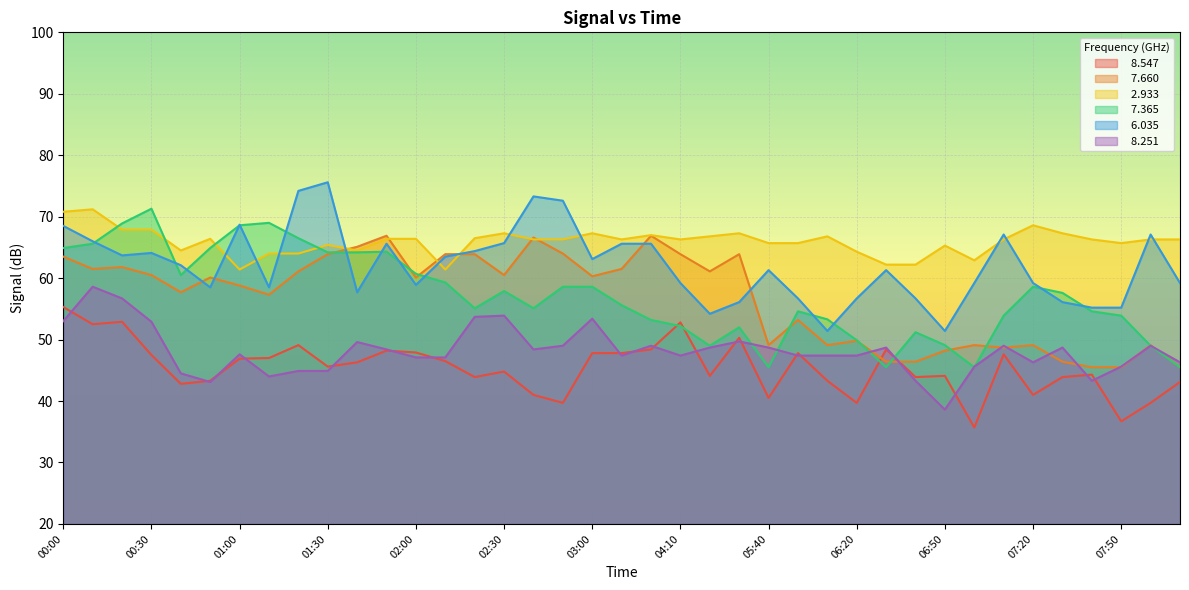

At how many categories does at least one series exceed 41?

39